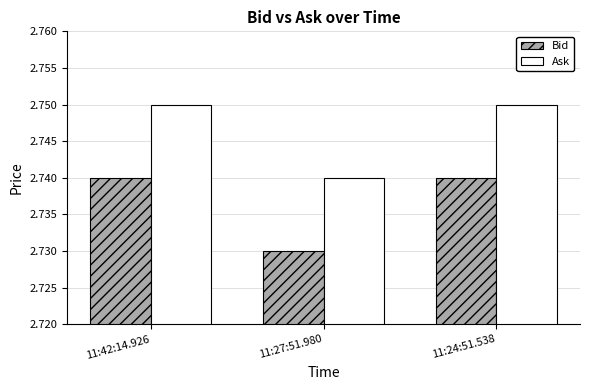

What are all the series names shown in the legend?

Bid, Ask